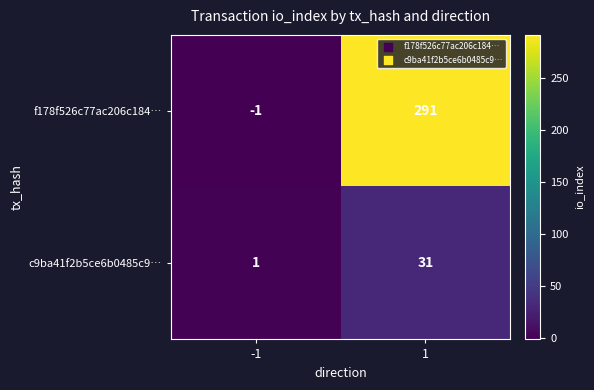

Which series has the largest range (max minus min)?

f178f526c77ac206c184…